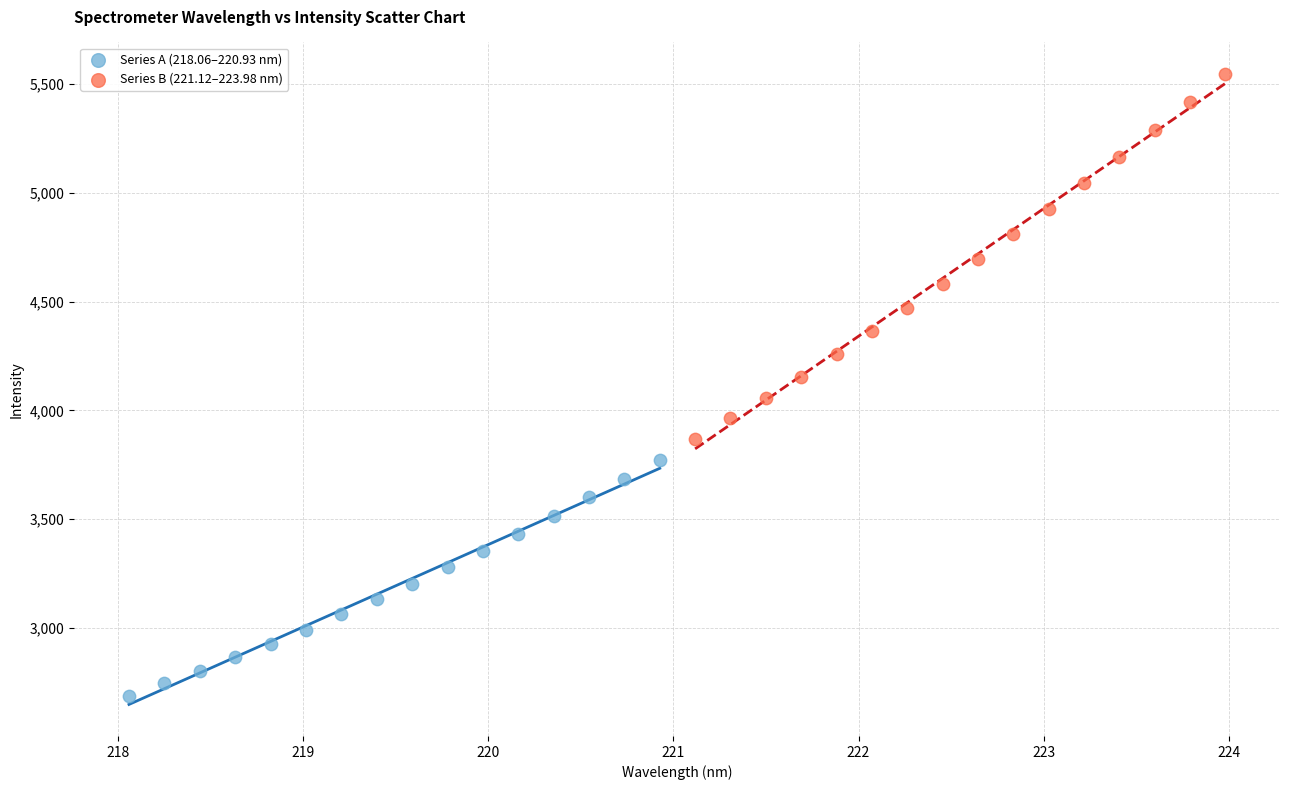

Which series contains the highest Y value?

Series B (221.12–223.98 nm)